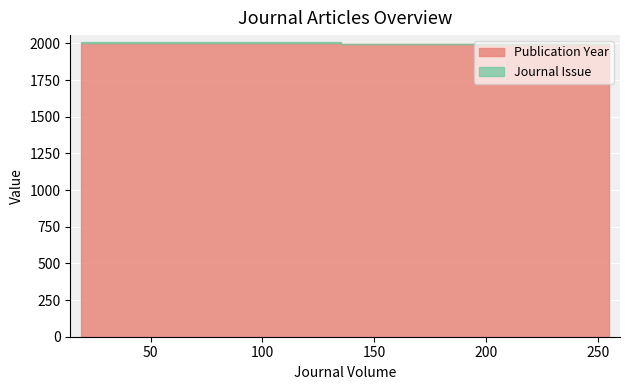

What is the total value across all series at 255?

1998